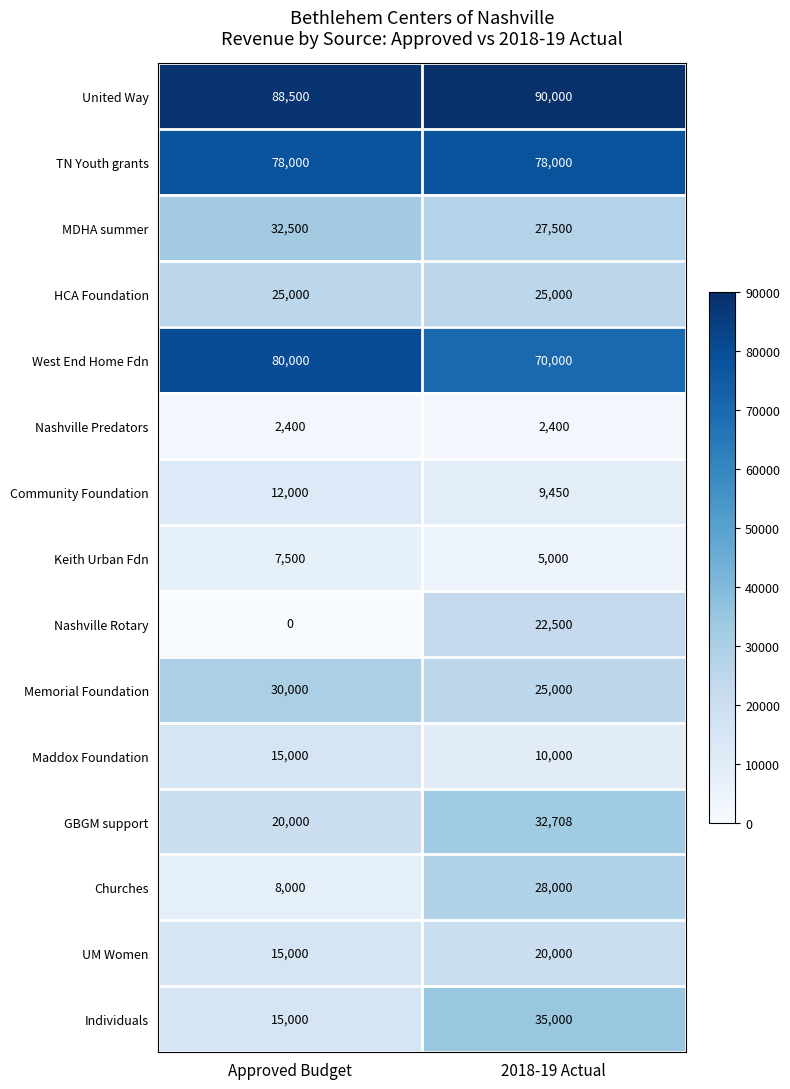

Which series has the widest spread of values?

Nashville Rotary